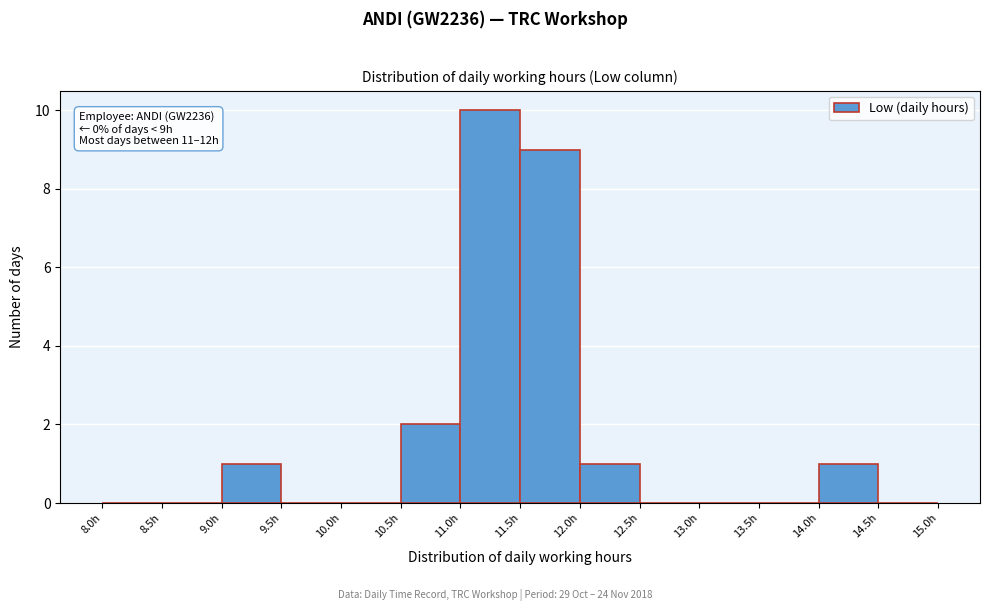

Which range on the x-axis has the tallest bar?

11.0 to 11.5